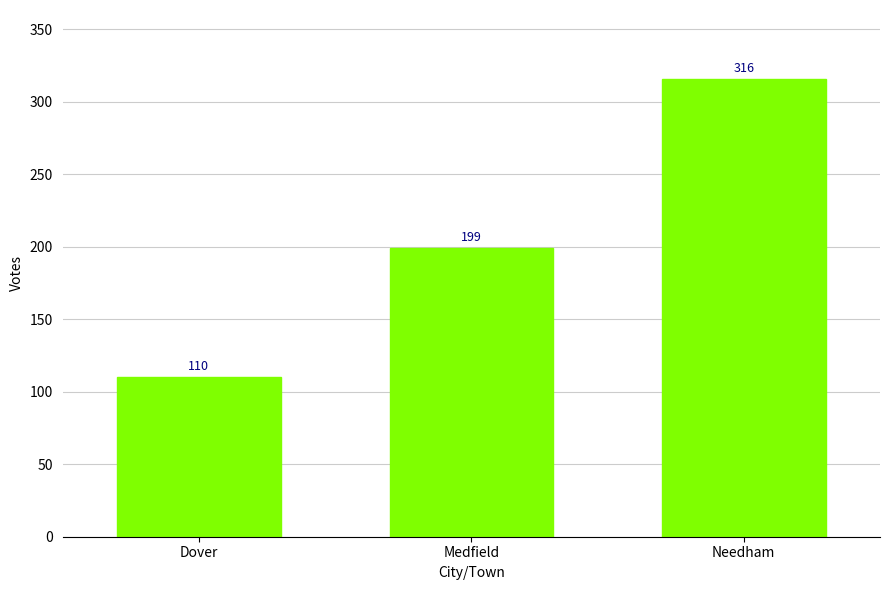

How many values are below 199?

1